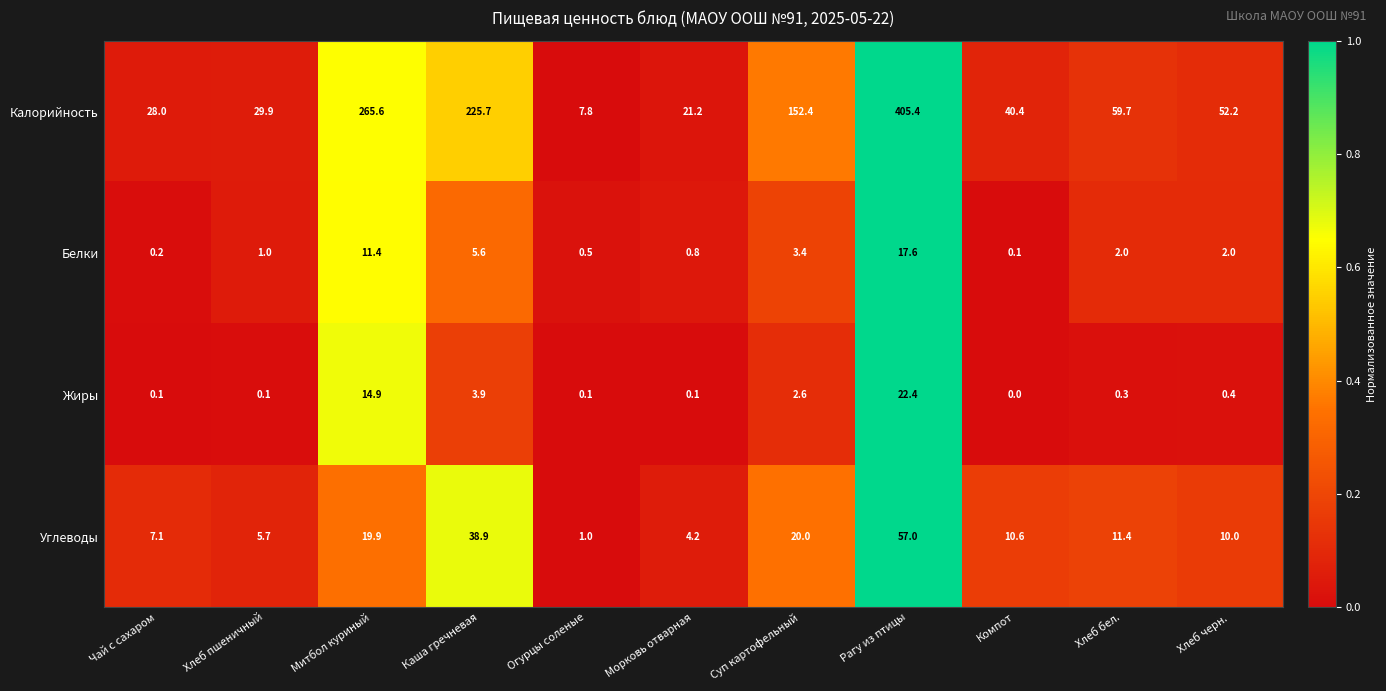

How many positive values does the Жиры series have?

10